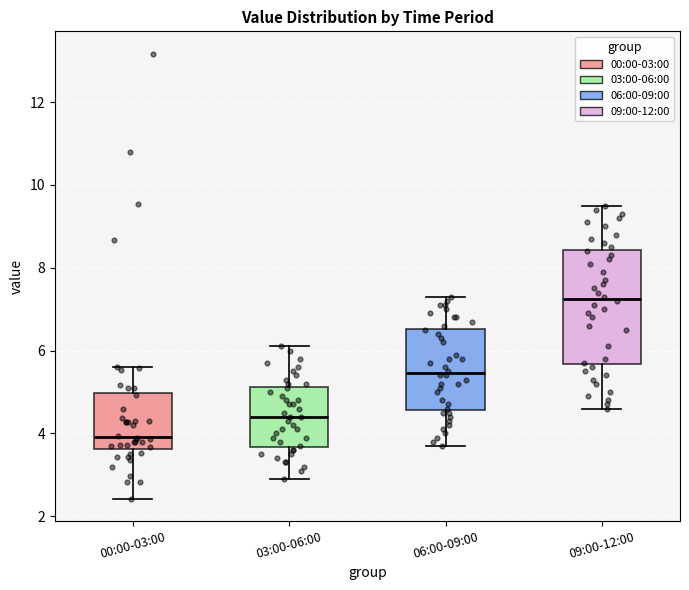

Reading left to right, transcribe this box plot: for each box, give where its median line is, the range the box spans, and where its two whiskers end, as read against the y-axis. The values are not printed on the chart, so give them approximately, as read against the axis.

00:00-03:00: median 4.0, box 3.6 to 5.0, whiskers 2.4 to 5.6
03:00-06:00: median 4.4, box 3.6 to 5.2, whiskers 3.0 to 6.2
06:00-09:00: median 5.4, box 4.6 to 6.6, whiskers 3.8 to 7.4
09:00-12:00: median 7.2, box 5.6 to 8.4, whiskers 4.6 to 9.6